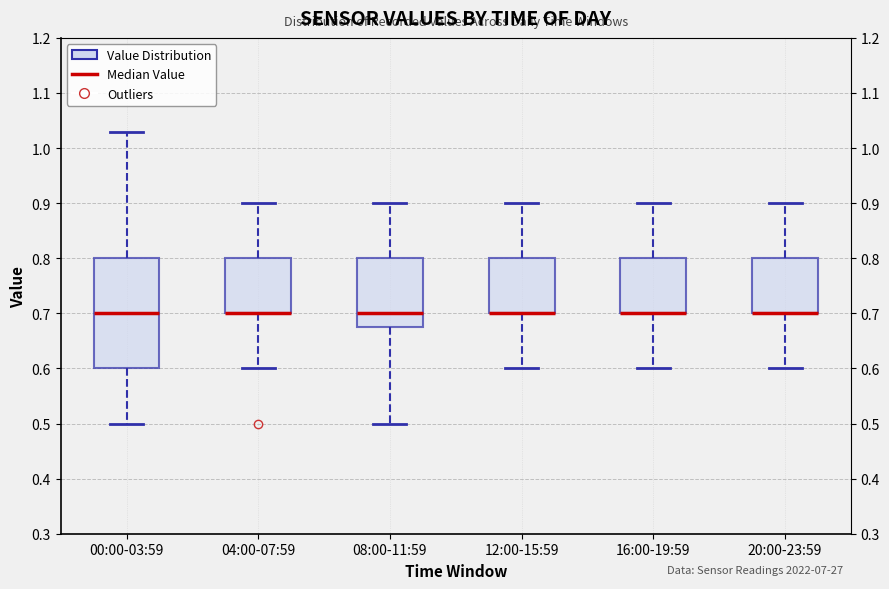

Reading left to right, read every box against the y-axis: the position of its median line, the range the box covers, and the ends of its whiskers. The values are not printed on the chart, so give them approximately, as read against the axis.

00:00-03:59: median 0.70, box 0.60 to 0.80, whiskers 0.50 to 1.03
04:00-07:59: median 0.70 (drawn on the box's lower edge), box 0.70 to 0.80, whiskers 0.60 to 0.90
08:00-11:59: median 0.70, box 0.68 to 0.80, whiskers 0.50 to 0.90
12:00-15:59: median 0.70 (drawn on the box's lower edge), box 0.70 to 0.80, whiskers 0.60 to 0.90
16:00-19:59: median 0.70 (drawn on the box's lower edge), box 0.70 to 0.80, whiskers 0.60 to 0.90
20:00-23:59: median 0.70 (drawn on the box's lower edge), box 0.70 to 0.80, whiskers 0.60 to 0.90